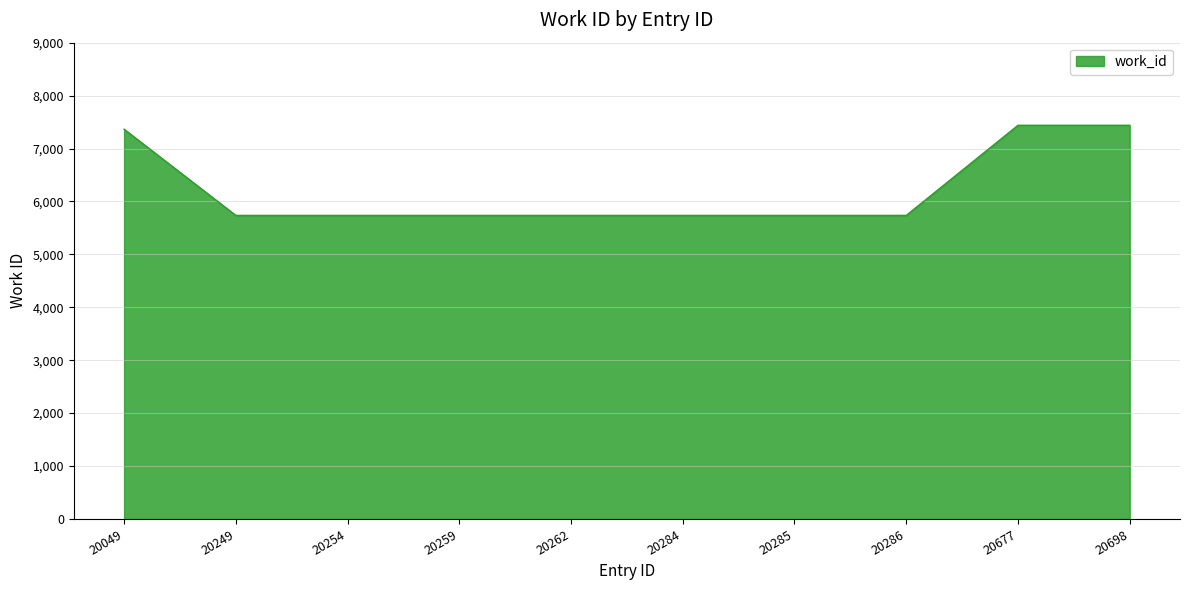

What is the difference between the maximum and minimum values?

1703